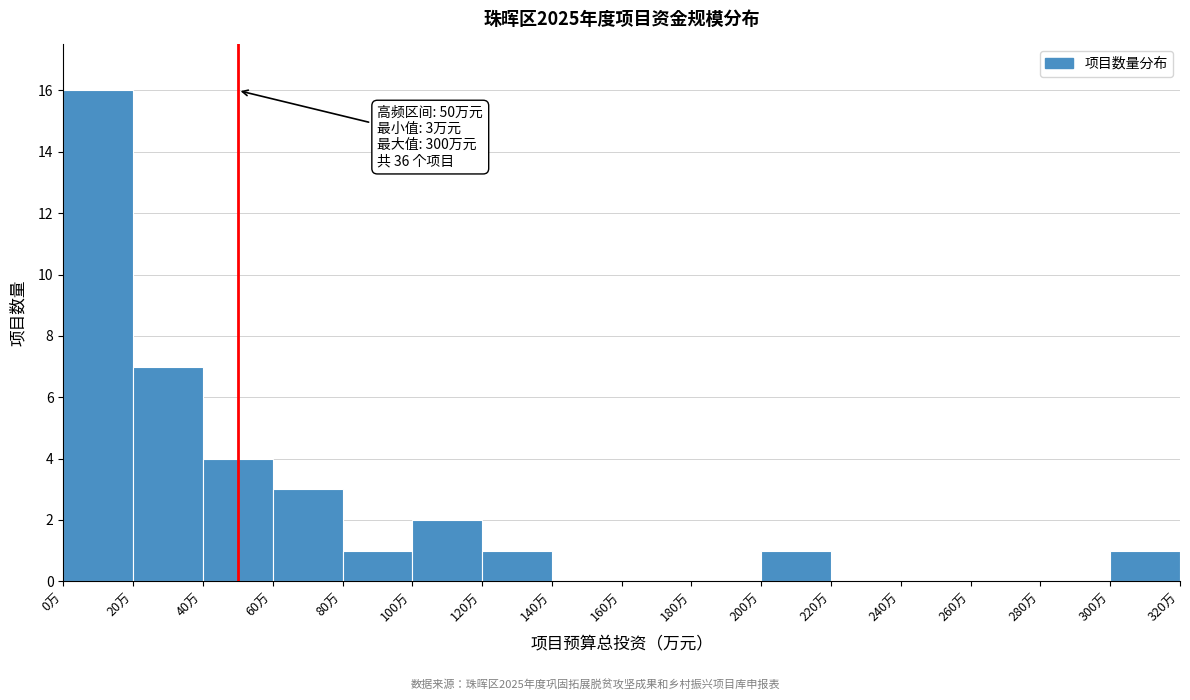

Over which range of the x-axis is the bar tallest?

0 to 20